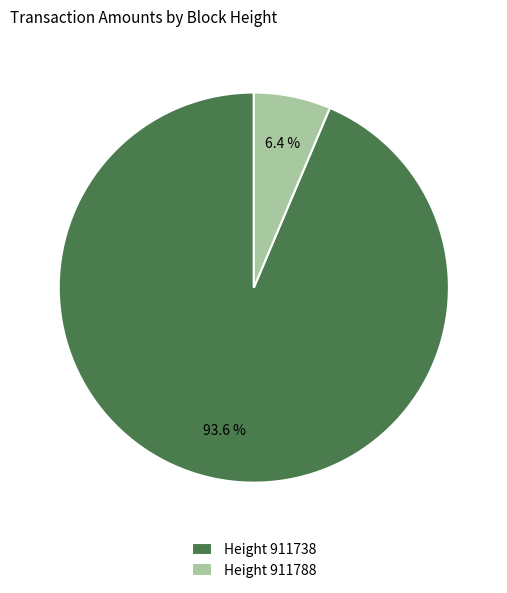

To the nearest percent, what is the average slice percentage?

50%